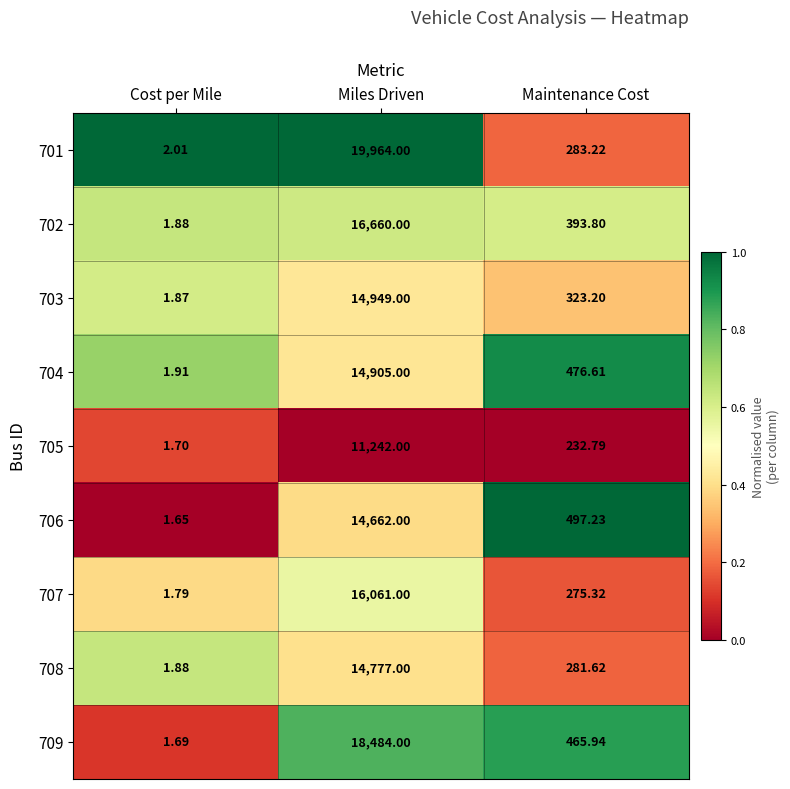

At which label is 706 closest to 7331?

Maintenance Cost